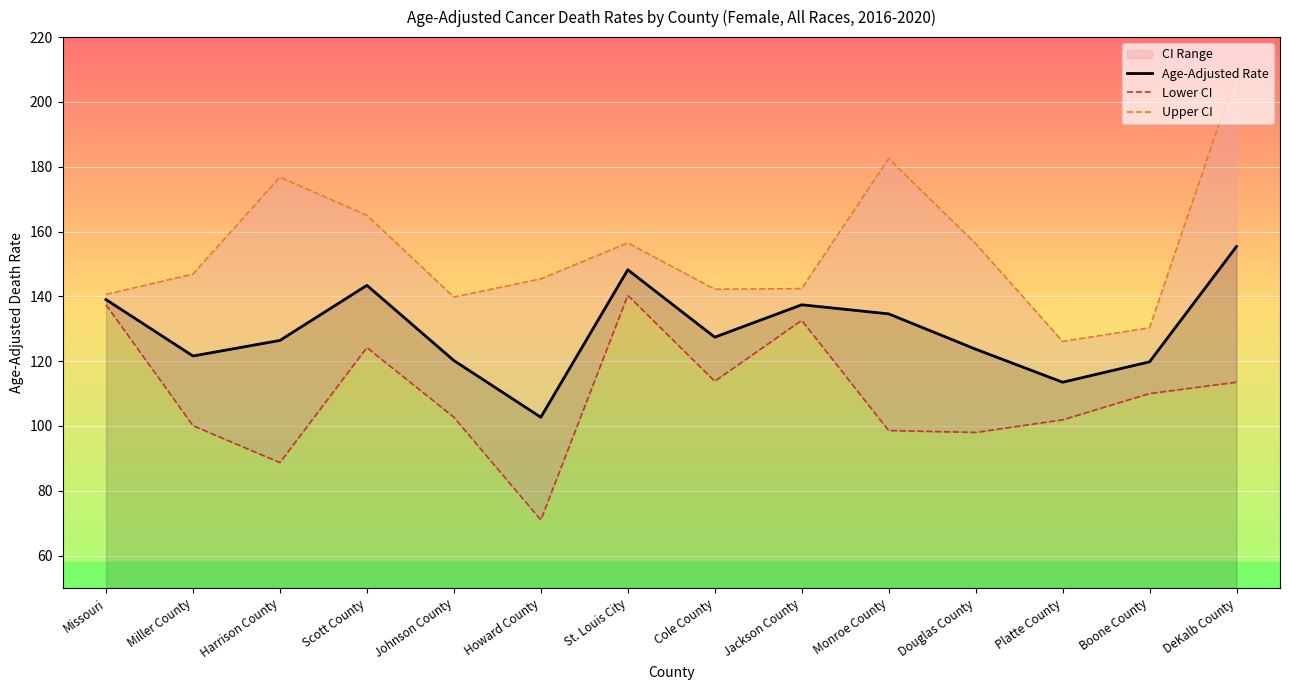

List the series in order of their overall mean, highest first.

Upper CI, Age-Adjusted Rate, Lower CI